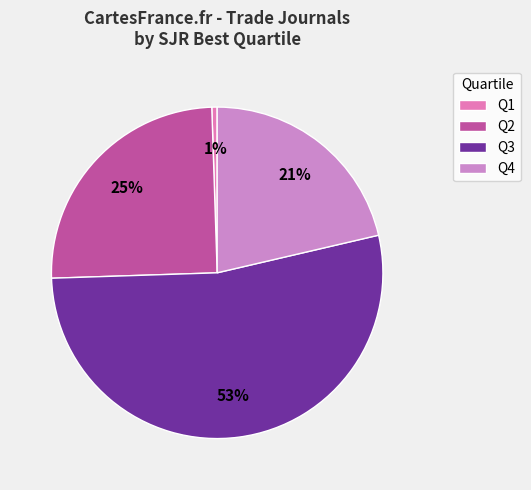

Rank the categories by value from lowest to highest.

Q1, Q4, Q2, Q3